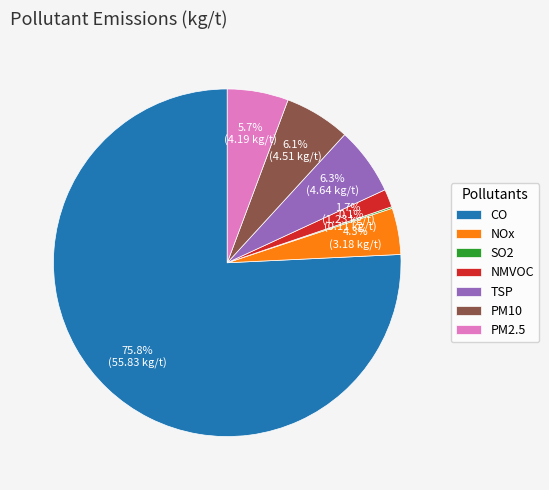

What percentage is NOT represented by CO?

24.2%